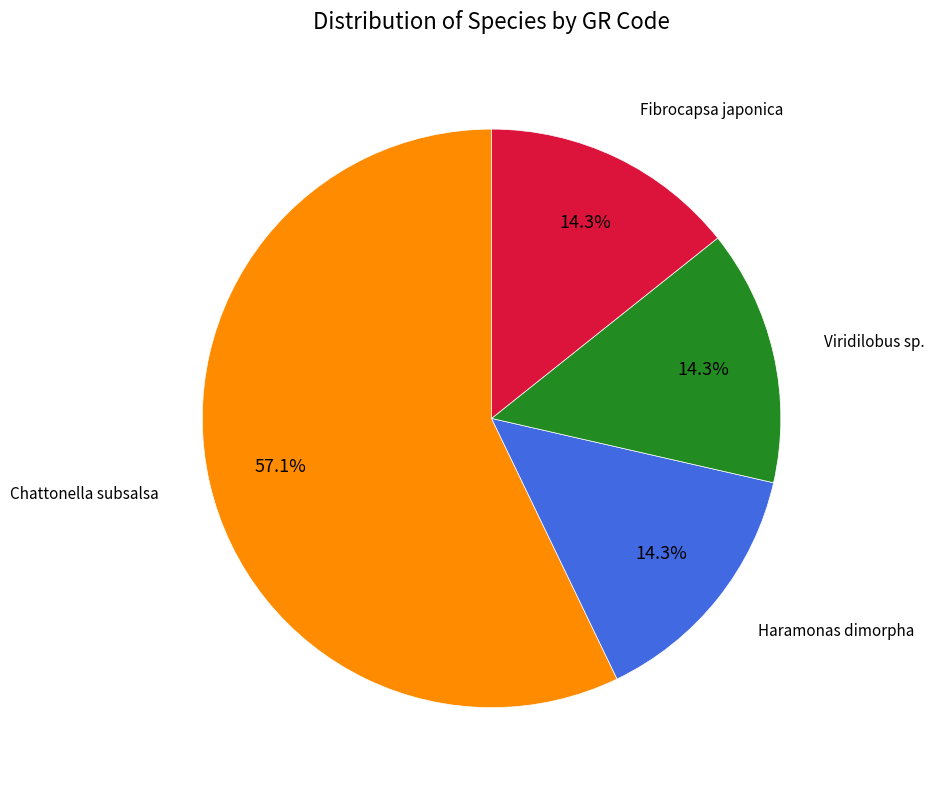

Is there any slice that represents more than half of the pie?

Yes